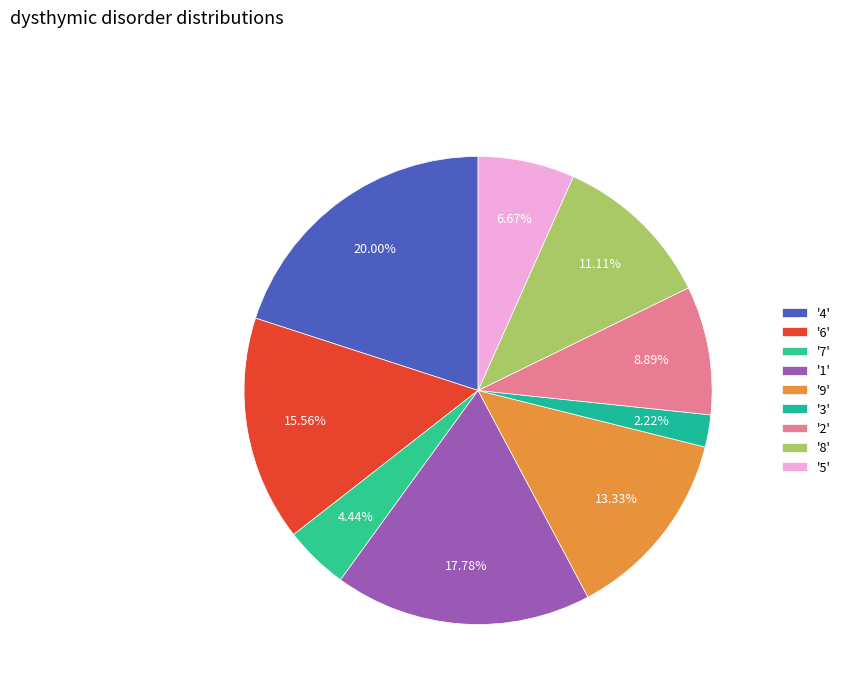

Is there a majority slice in this chart?

No